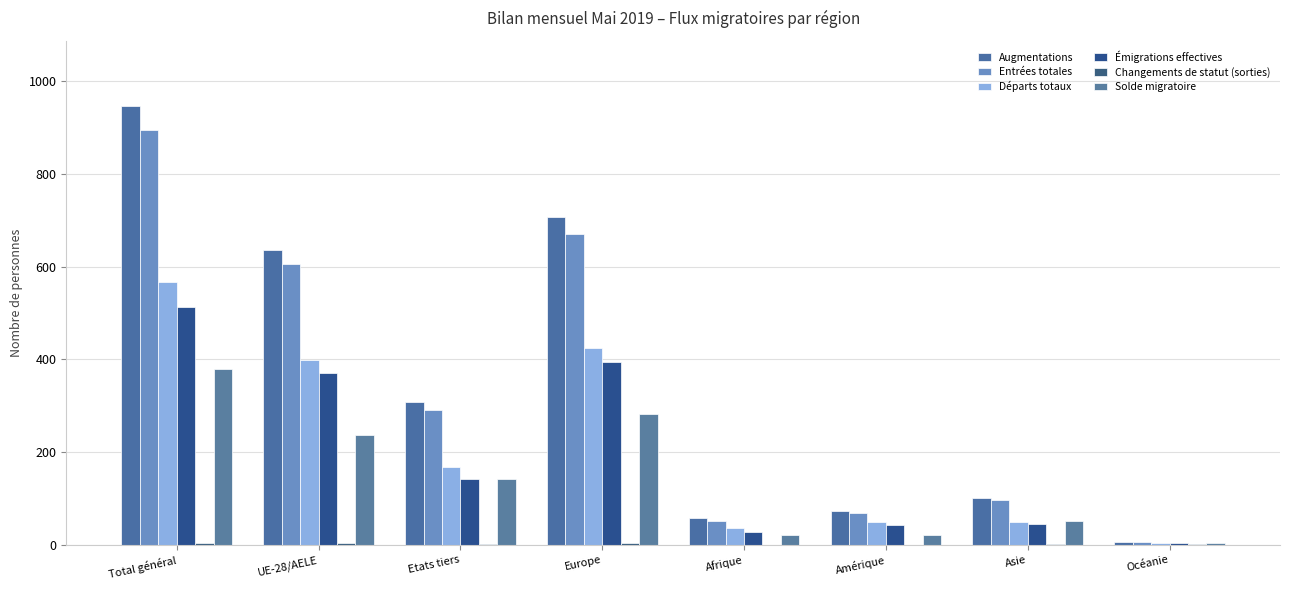

Rank the categories by Départs totaux value from lowest to highest.

Océanie, Afrique, Amérique, Asie, Etats tiers, UE-28/AELE, Europe, Total général